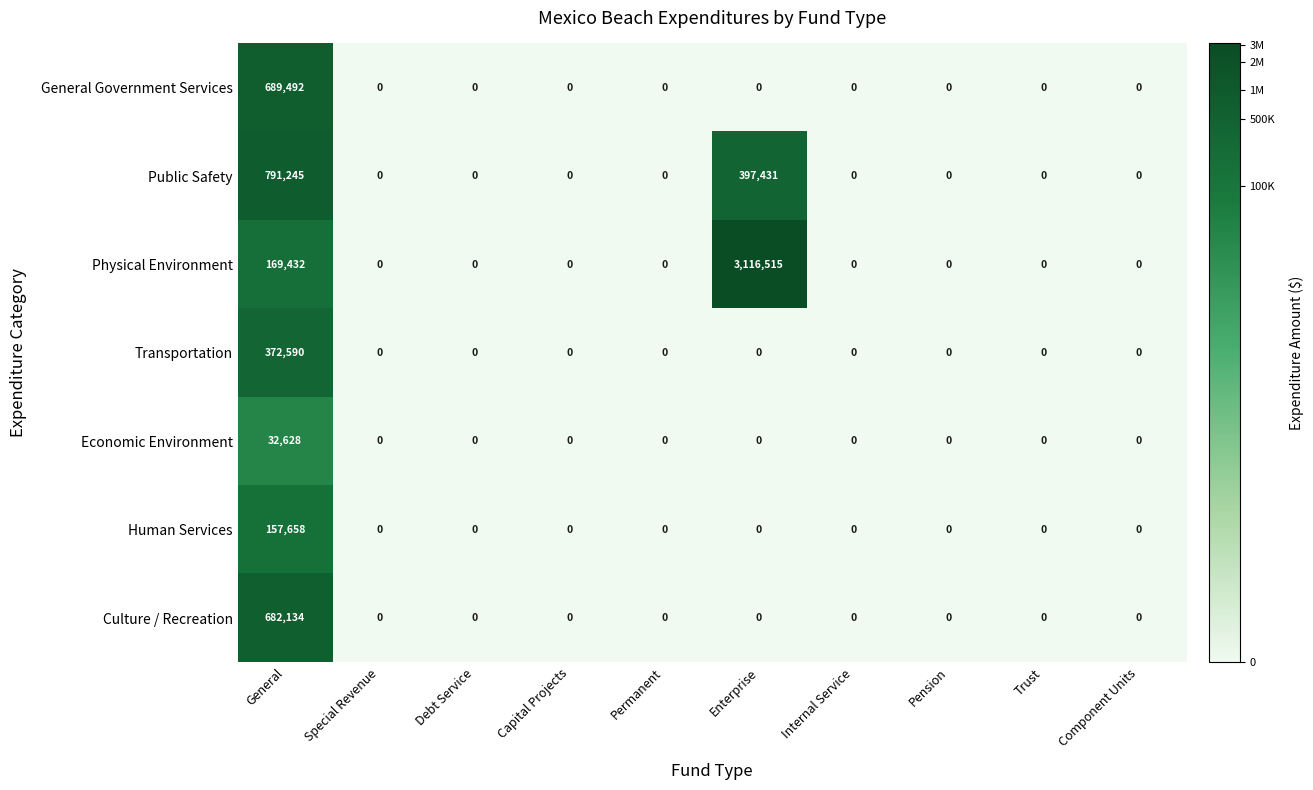

Rank the series by their maximum value, from highest to lowest.

Physical Environment, Public Safety, General Government Services, Culture / Recreation, Transportation, Human Services, Economic Environment